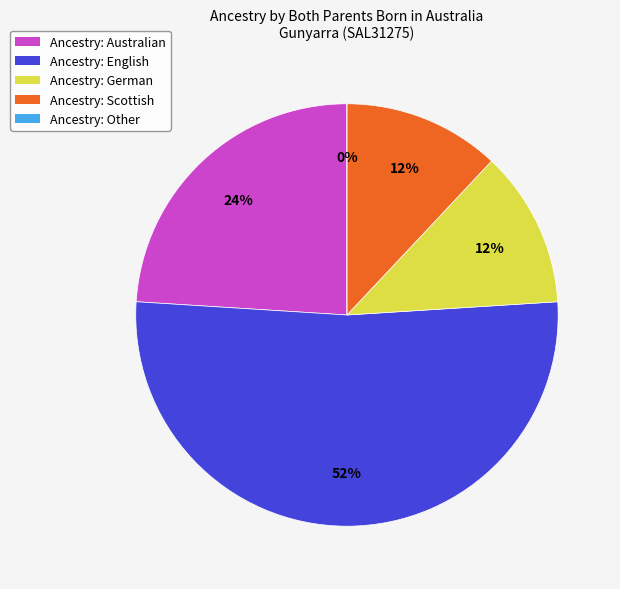

To the nearest percent, what percentage of the pie is German?

12%